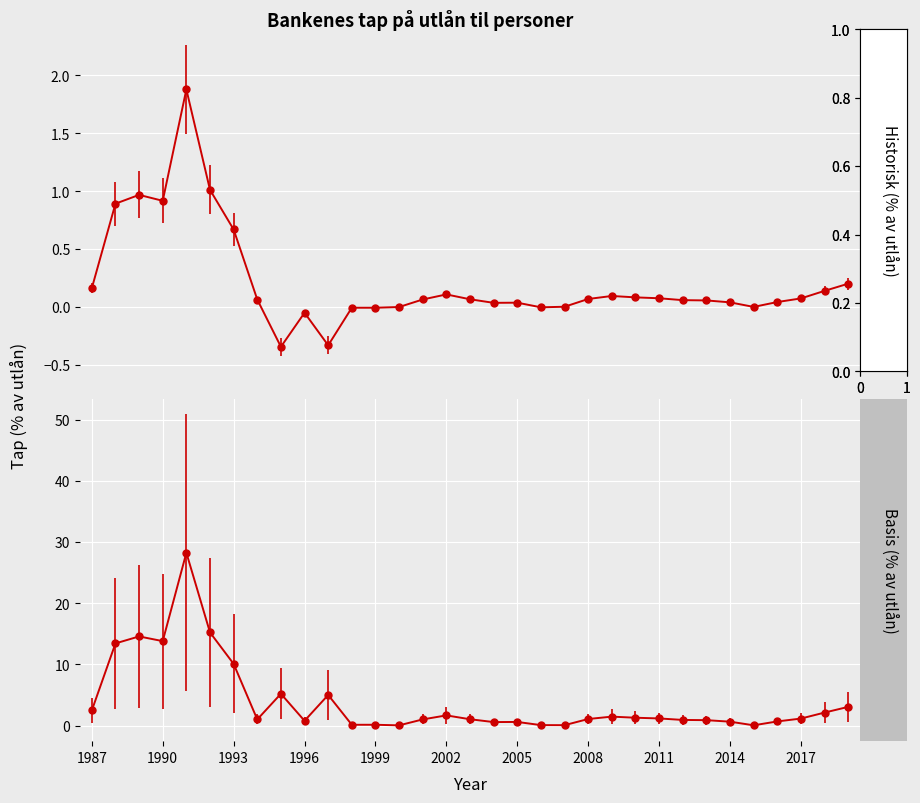

Which has a higher value, 1992 or 1994?

1992